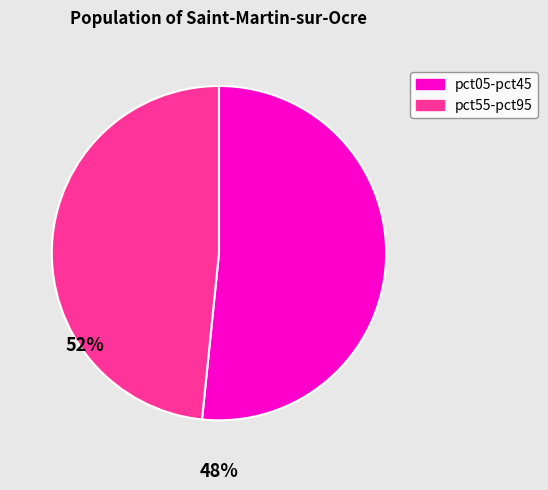

Approximately how many times larger is the value at pct05-pct45 compared to pct55-pct95?

1.1